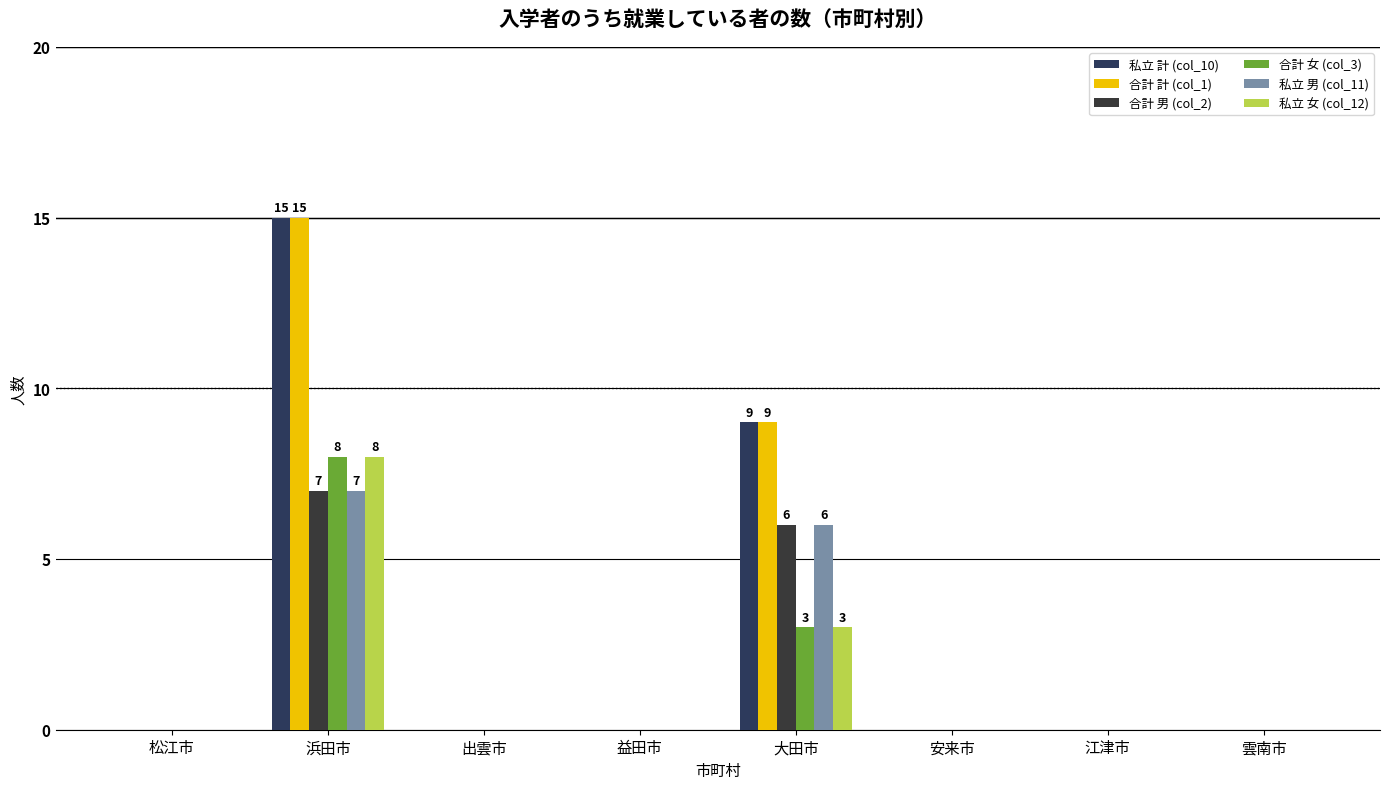

Is the value of 合計 男 (col_2) at 安来市 greater than the value of 私立 計 (col_10) at 雲南市?

No